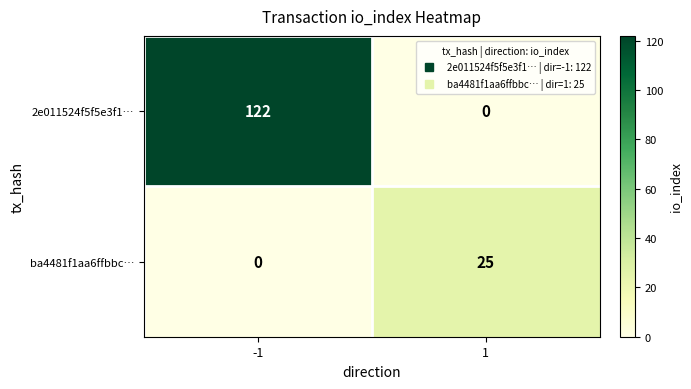

Reading left to right, what are all the values shown in this chart?

2e011524f5f5e3f1…: 122	0
ba4481f1aa6ffbbc…: 0	25